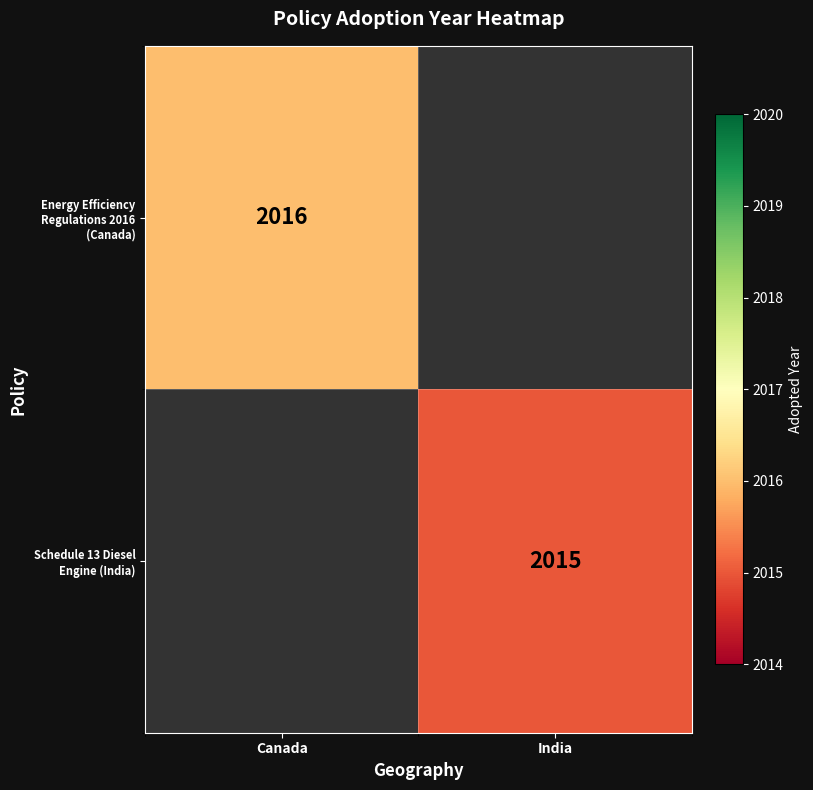

How many categories are shown in the chart?

2